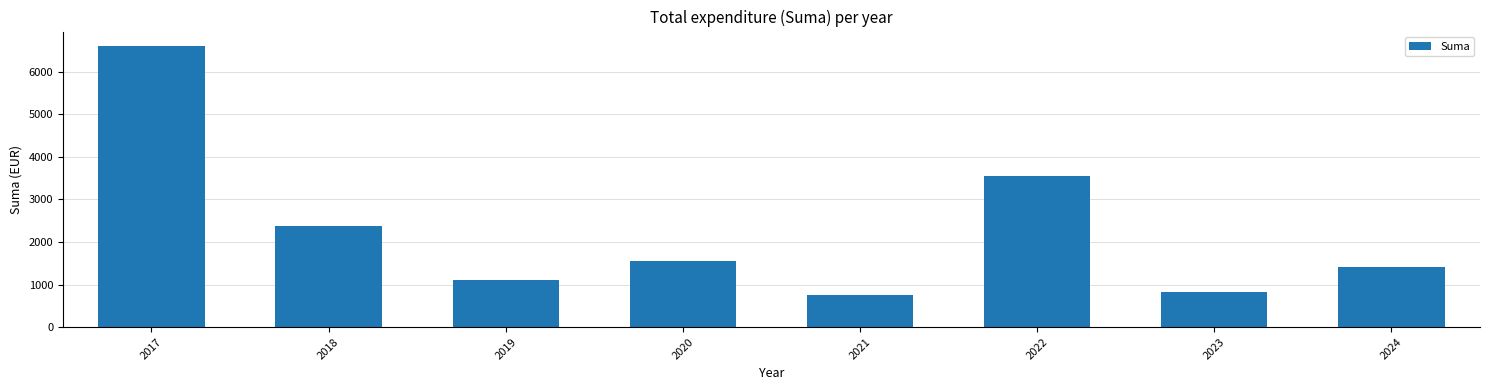

What is the average value?

2275.4